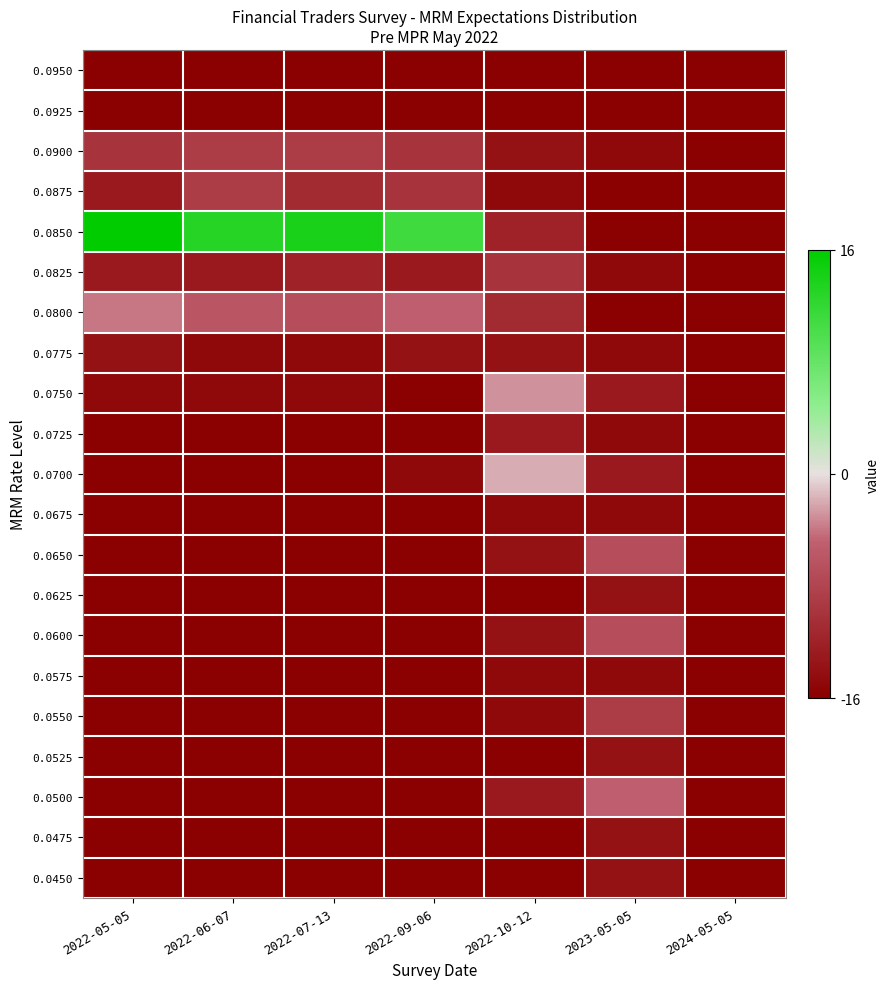

Which series has the largest total across all categories?

0.0850